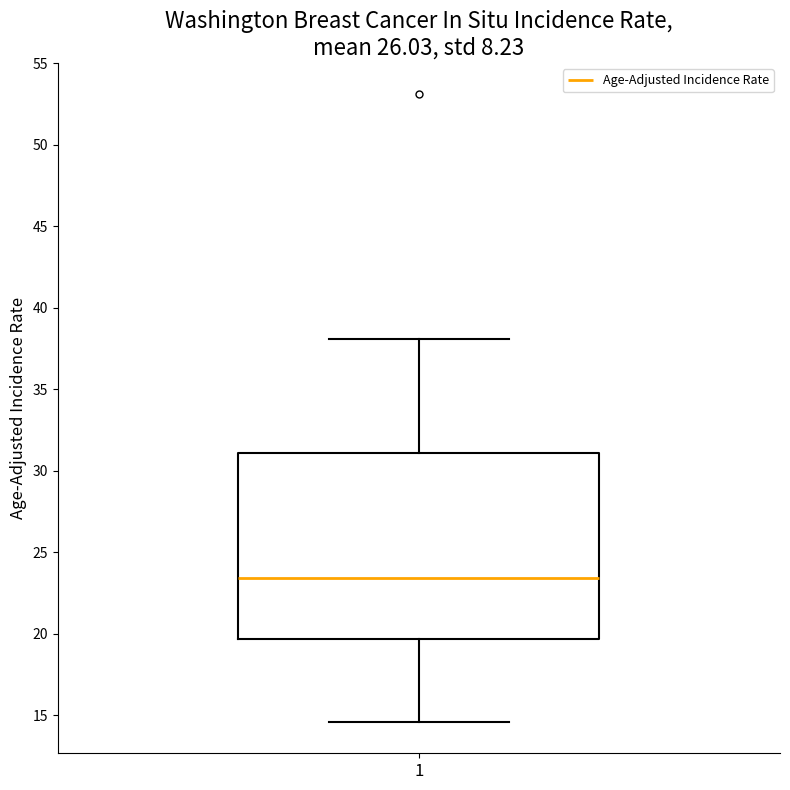

Transcribe this box plot: give where the median line is, the range the box spans, and where the two whiskers end, as read against the y-axis. The values are not printed on the chart, so give them approximately, as read against the axis.

median 23.5, box 19.5 to 31.0, whiskers 14.5 to 38.0